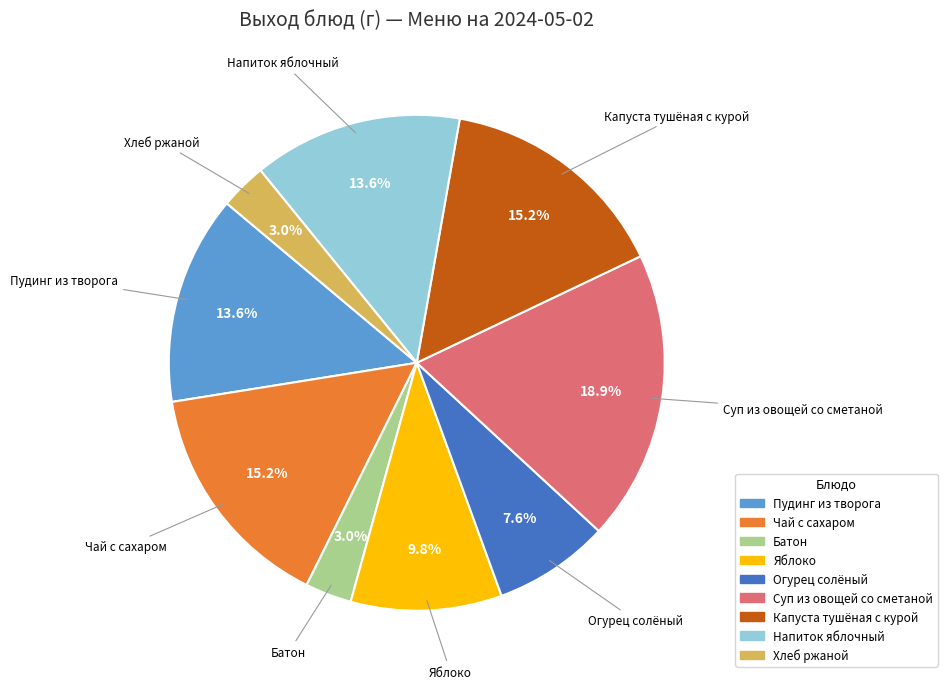

To the nearest percent, what percentage of the pie is Напиток яблочный?

14%